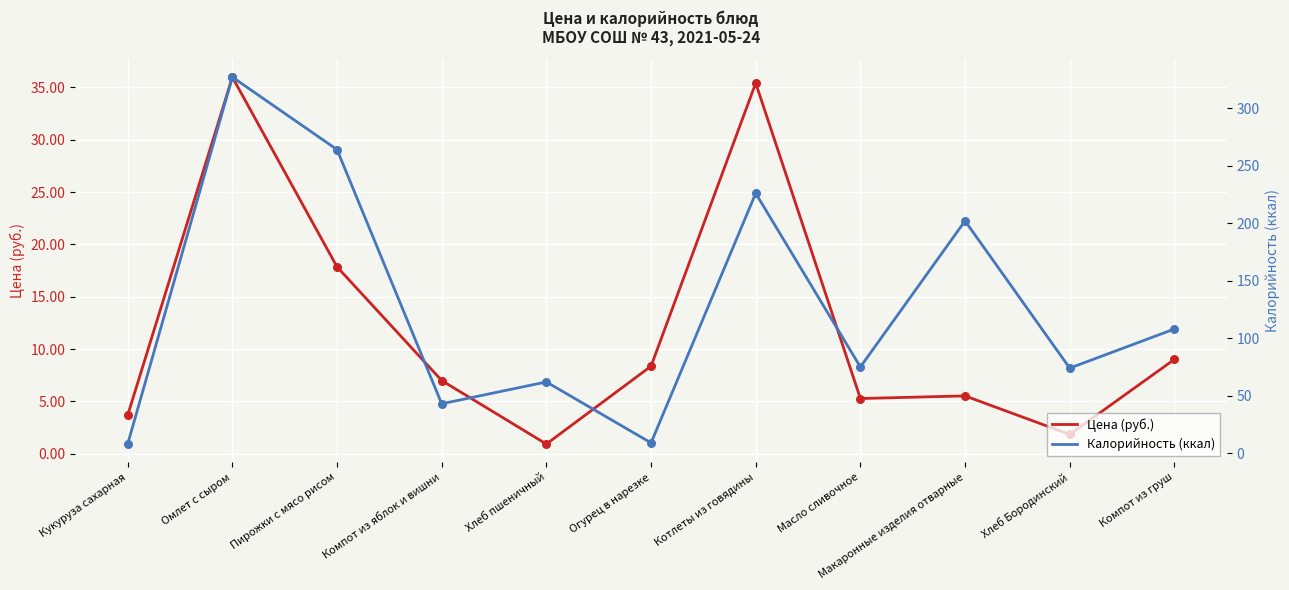

What are all the series names shown in the legend?

Цена (руб.), Калорийность (ккал)